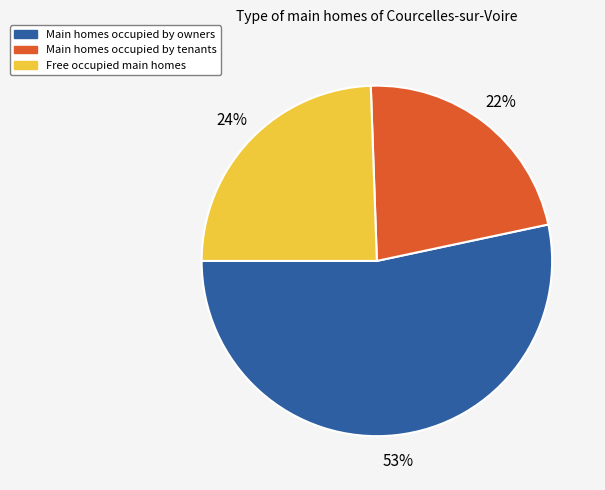

To the nearest percent, what is the difference between the largest and smallest slice percentages?

31%